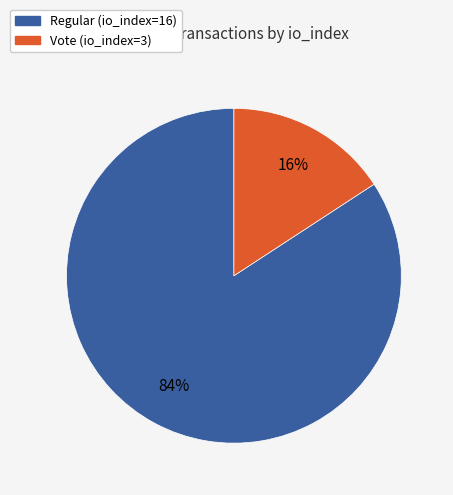

To the nearest percent, what is the combined percentage of Regular (io_index=16) and Vote (io_index=3)?

100%